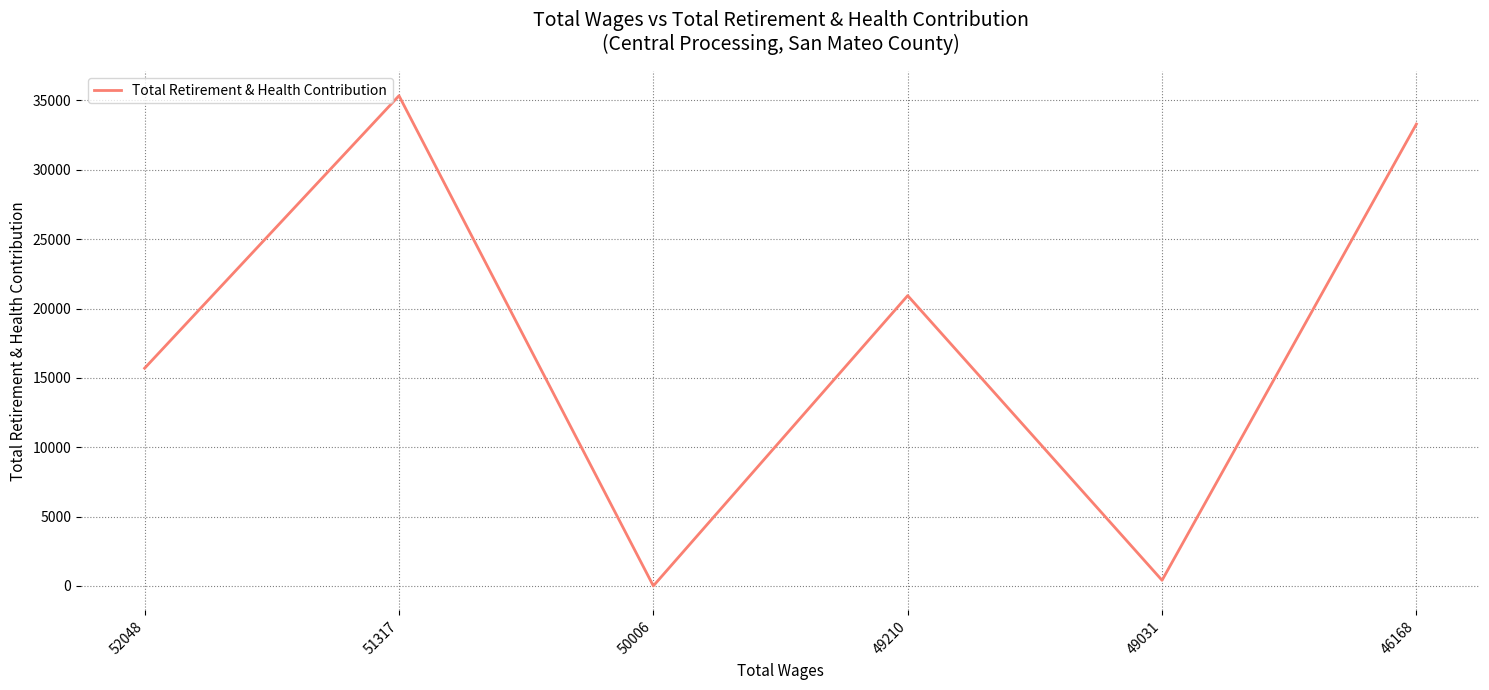

What is the sum of all values?

105671